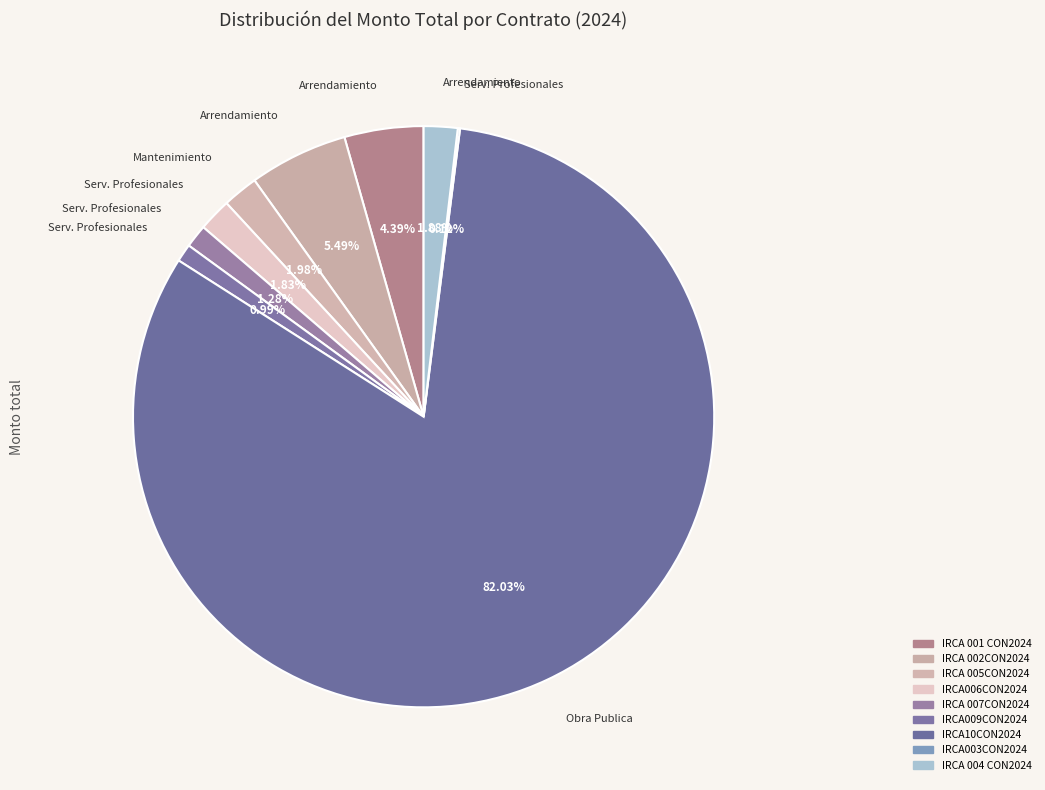

What is the majority slice?

IRCA10CON2024